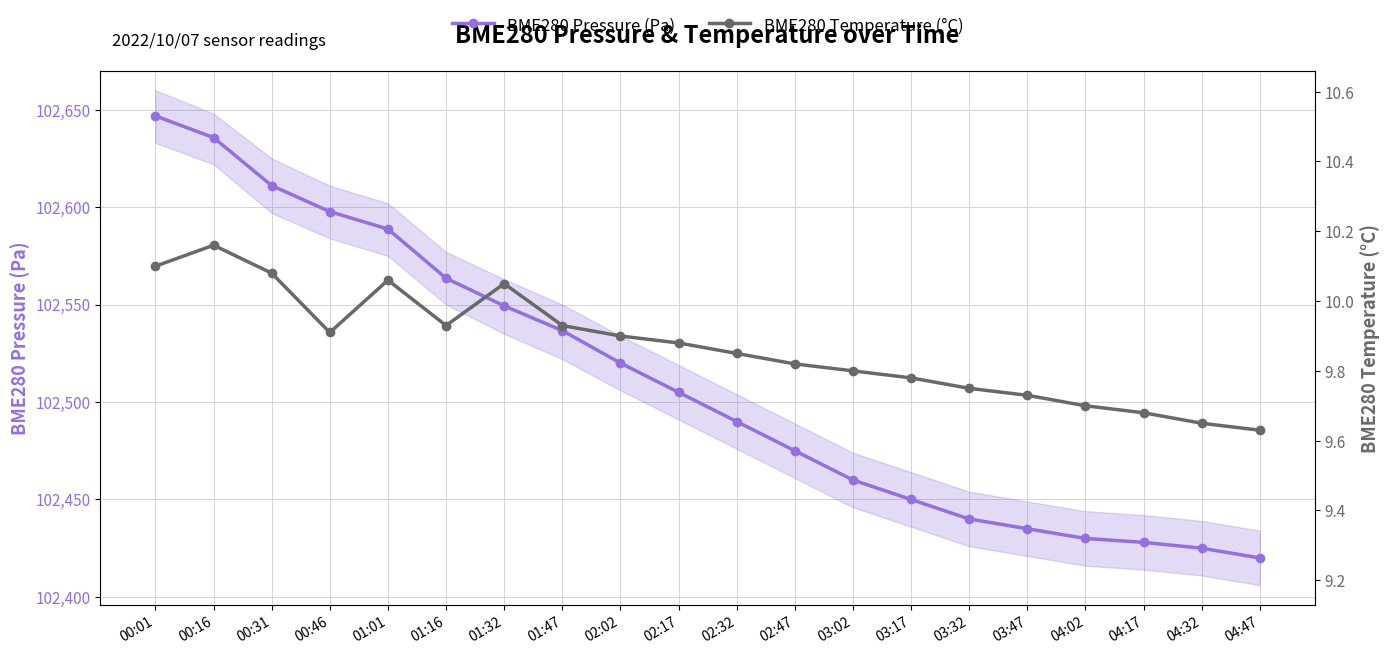

What are all the series names shown in the legend?

BME280 Pressure (Pa), BME280 Temperature (°C)